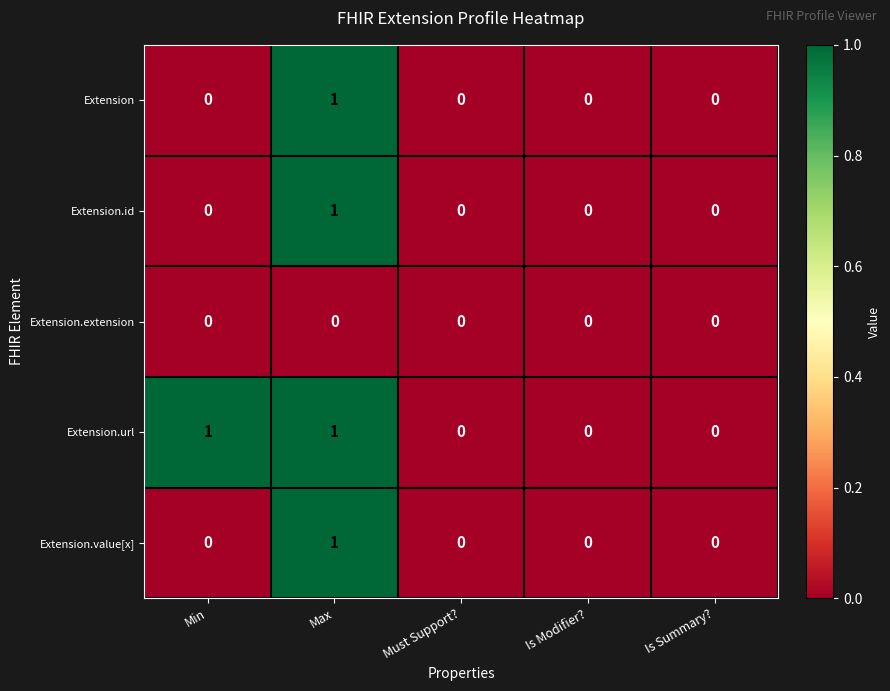

How many Extension.url values are between 0 and 1?

5